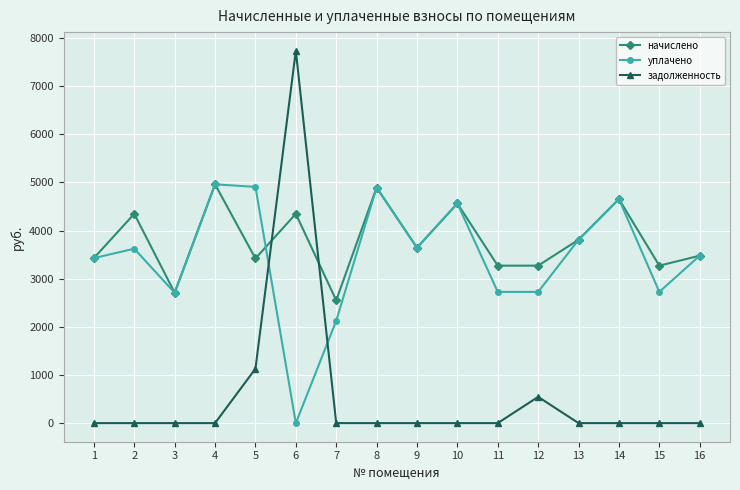

Which series has the widest spread of values?

задолженность